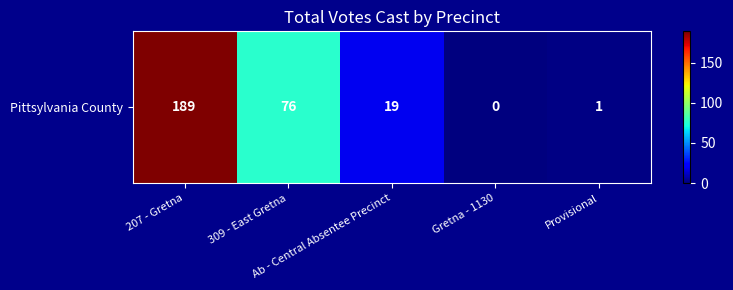

List the labels in order of value, largest first.

207 - Gretna, 309 - East Gretna, Ab - Central Absentee Precinct, Provisional, Gretna - 1130